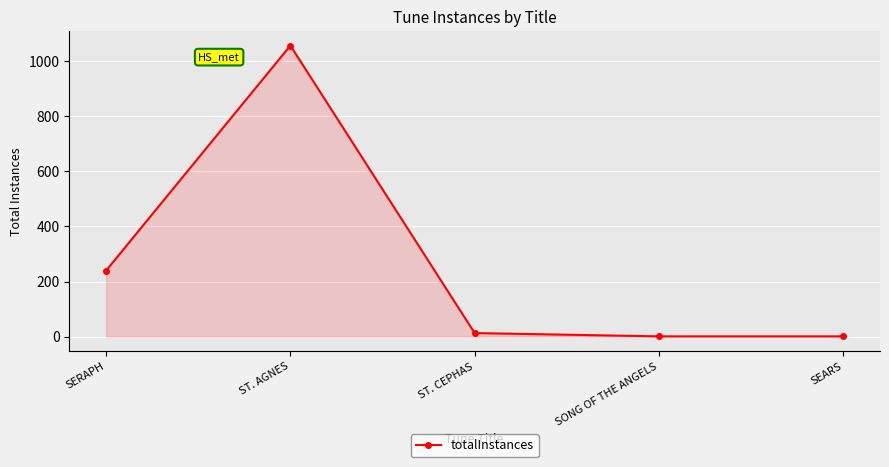

Which category has the highest value across all series?

ST. AGNES